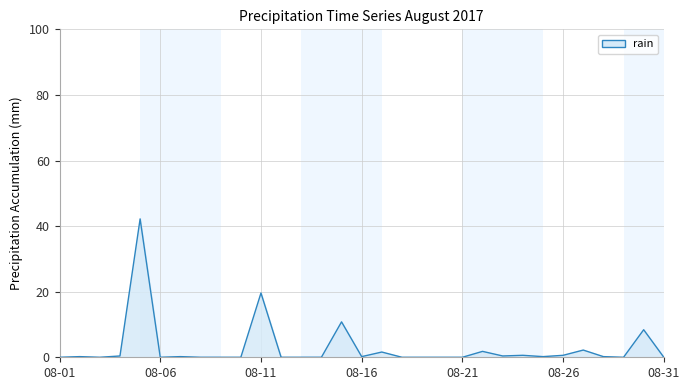

What is the greatest value displayed?

42.2